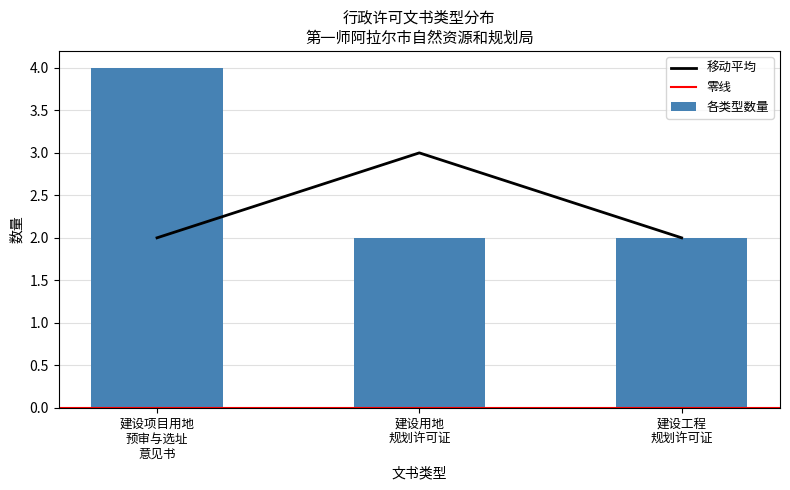

What is the maximum value for 移动平均?

3